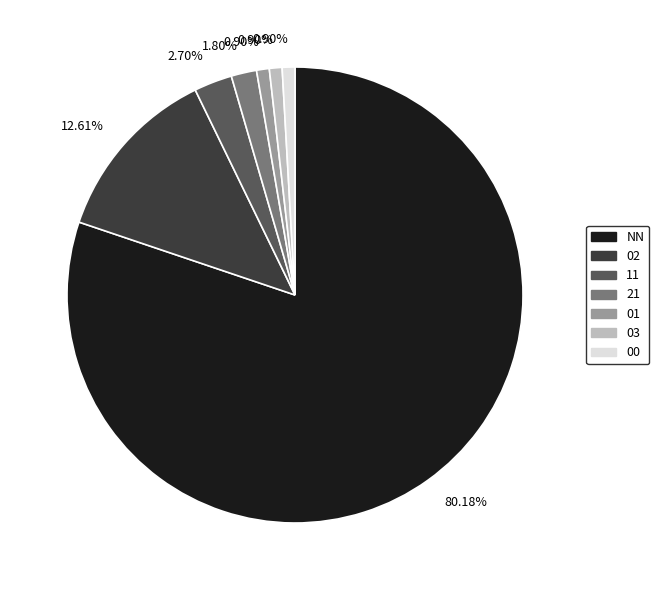

How many slices are in this pie chart?

7